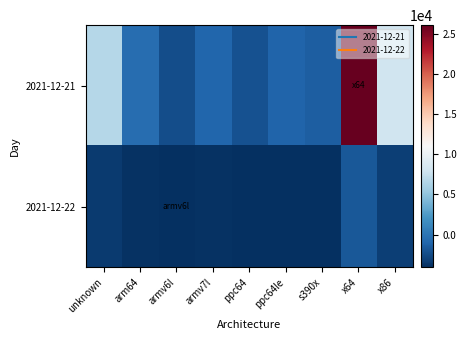

Which series has the largest range (max minus min)?

2021-12-21